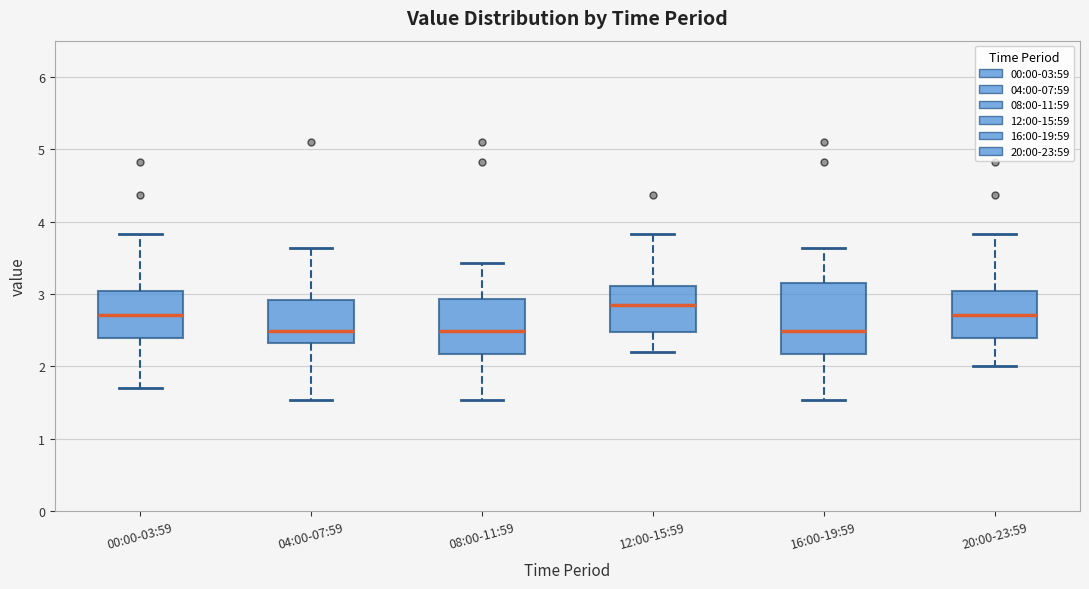

Reading left to right, read every box against the y-axis: the position of its median line, the range the box covers, and the ends of its whiskers. The values are not printed on the chart, so give them approximately, as read against the axis.

00:00-03:59: median 2.7, box 2.4 to 3.0, whiskers 1.7 to 3.8
04:00-07:59: median 2.5, box 2.3 to 2.9, whiskers 1.5 to 3.6
08:00-11:59: median 2.5, box 2.2 to 2.9, whiskers 1.5 to 3.4
12:00-15:59: median 2.9, box 2.5 to 3.1, whiskers 2.2 to 3.8
16:00-19:59: median 2.5, box 2.2 to 3.1, whiskers 1.5 to 3.6
20:00-23:59: median 2.7, box 2.4 to 3.0, whiskers 2.0 to 3.8